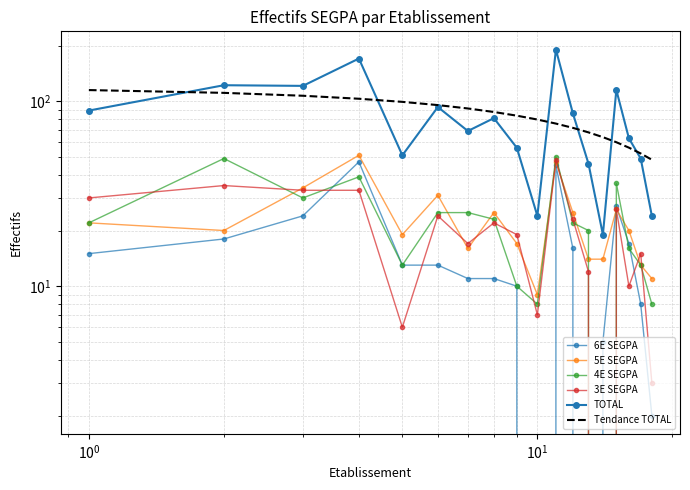

How many lines are shown in the chart?

6